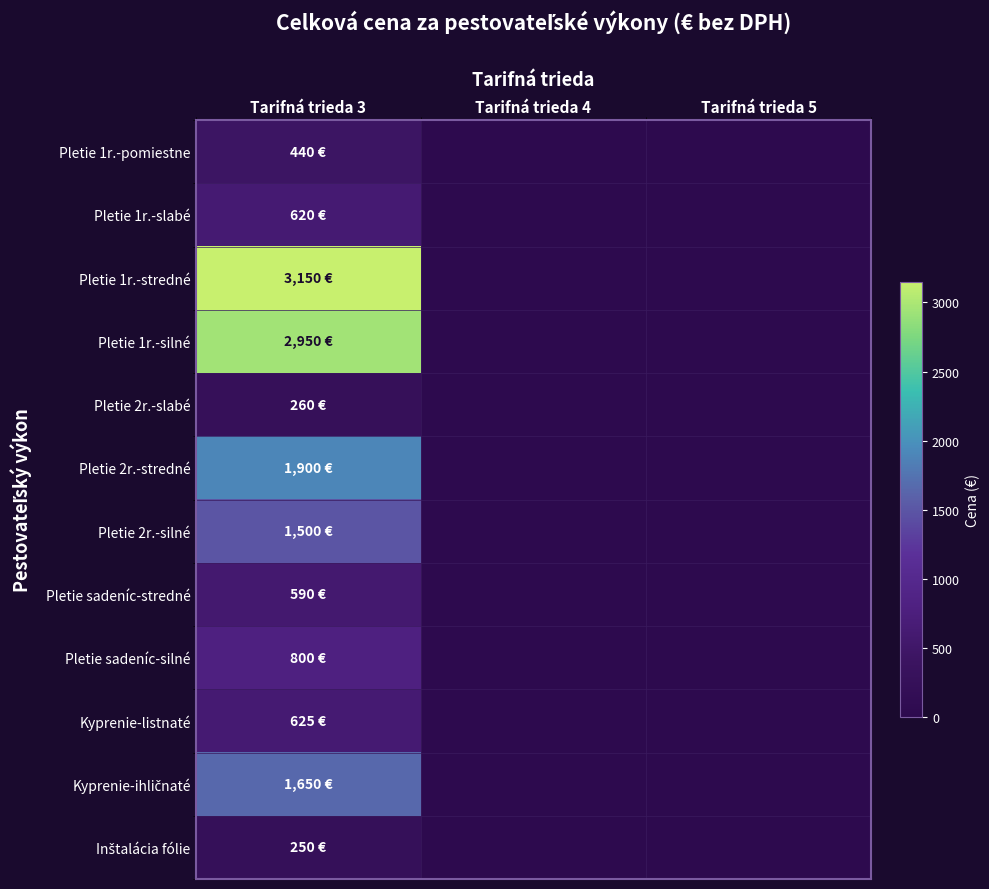

Which has a higher value, Tarifná trieda 4 or Tarifná trieda 5?

Tarifná trieda 4